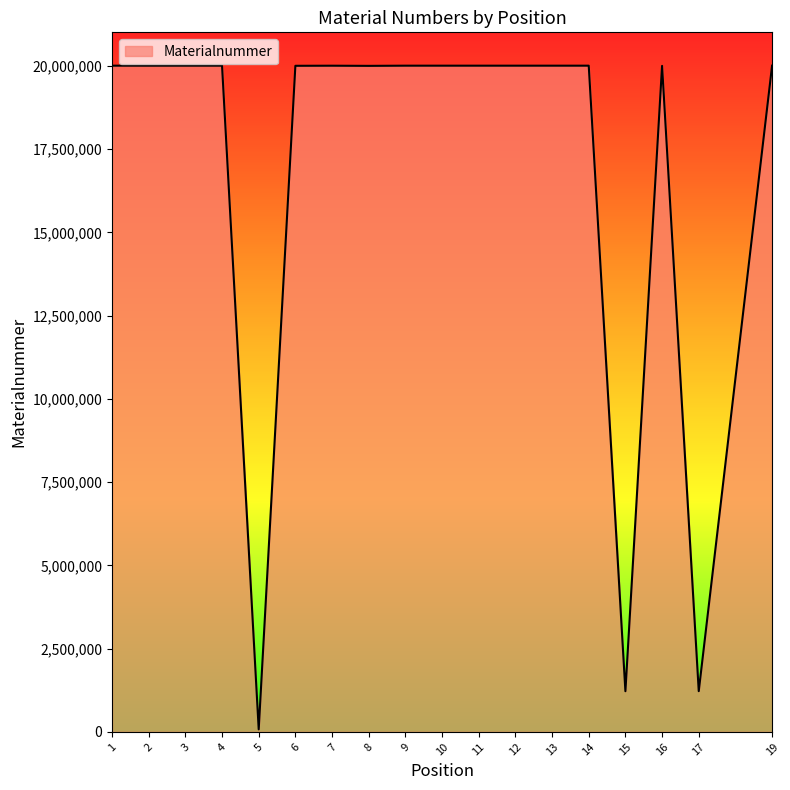

Is it true that the value at 1 is 20008019?

True